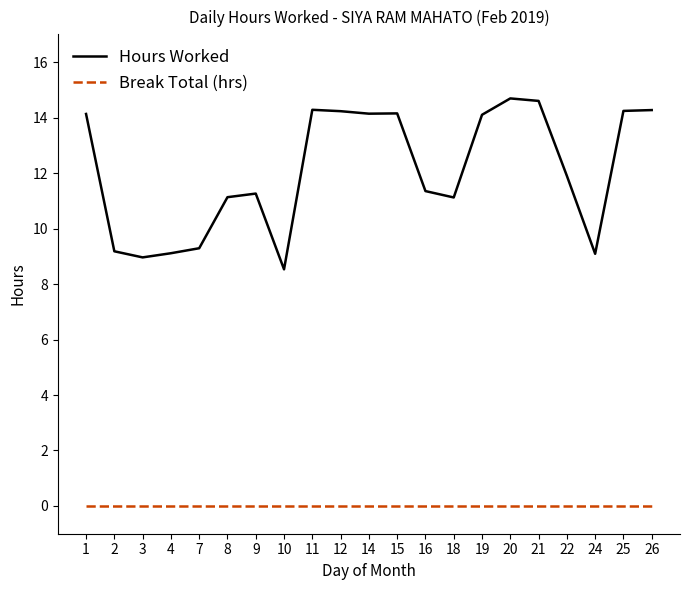

Is the value of Hours Worked at 16 greater than the value of Break Total (hrs) at 2?

Yes